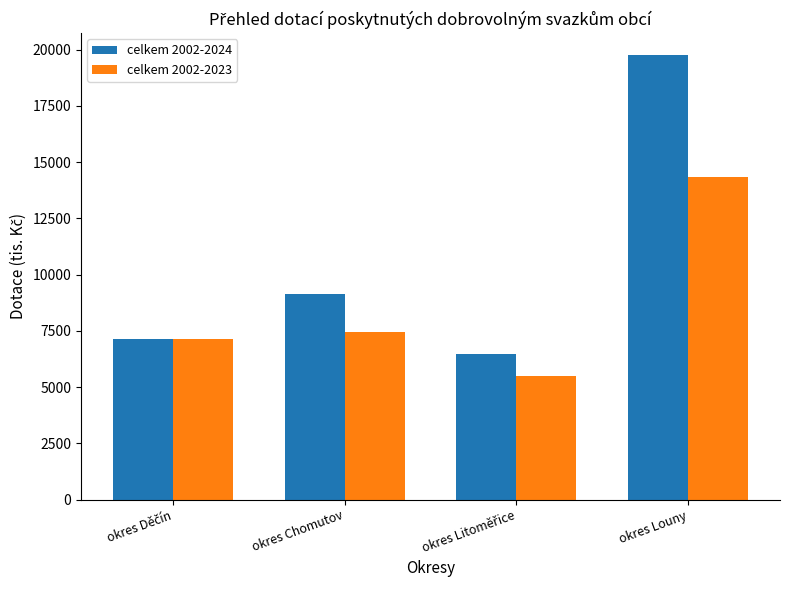

Count the number of data series in this chart.

2